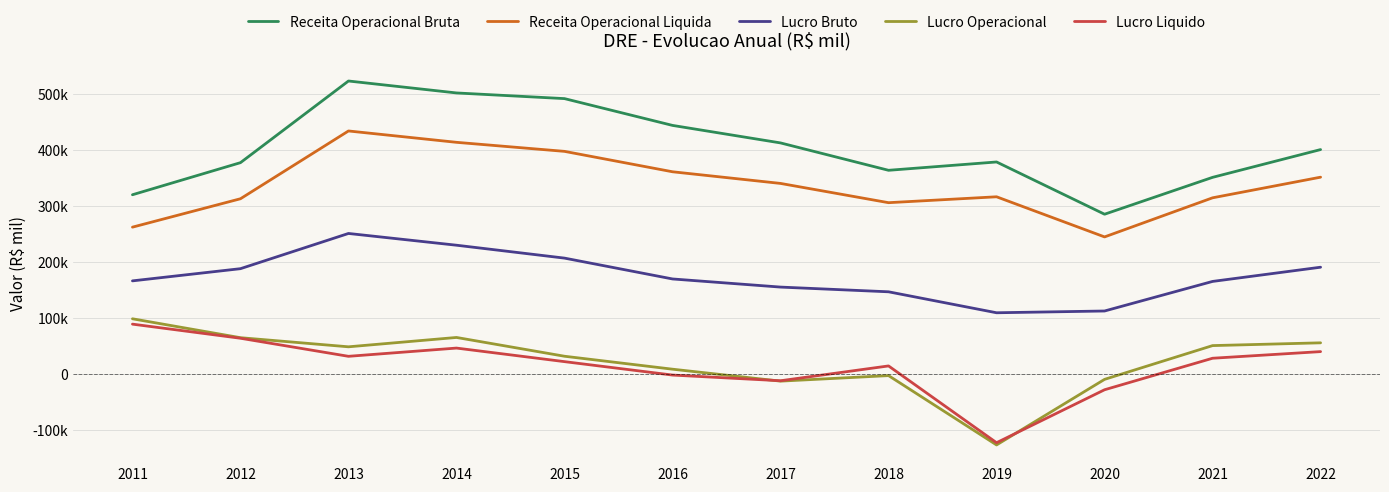

True or false: Receita Operacional Bruta and Lucro Liquido intersect in this chart.

False